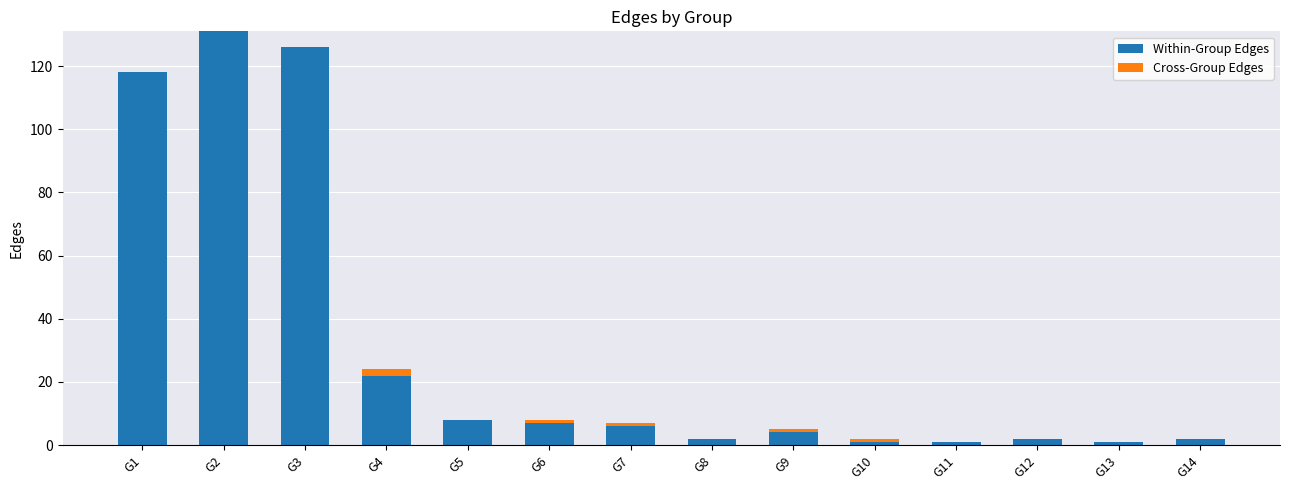

What is the maximum value for Within-Group Edges?

131